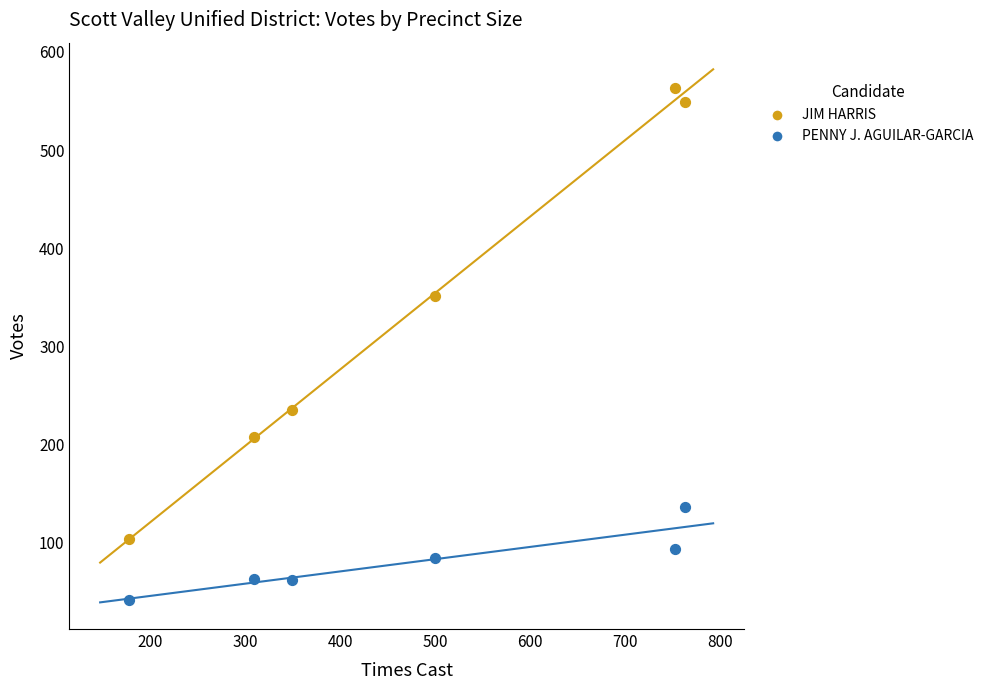

Which series has the widest spread of Y values?

JIM HARRIS